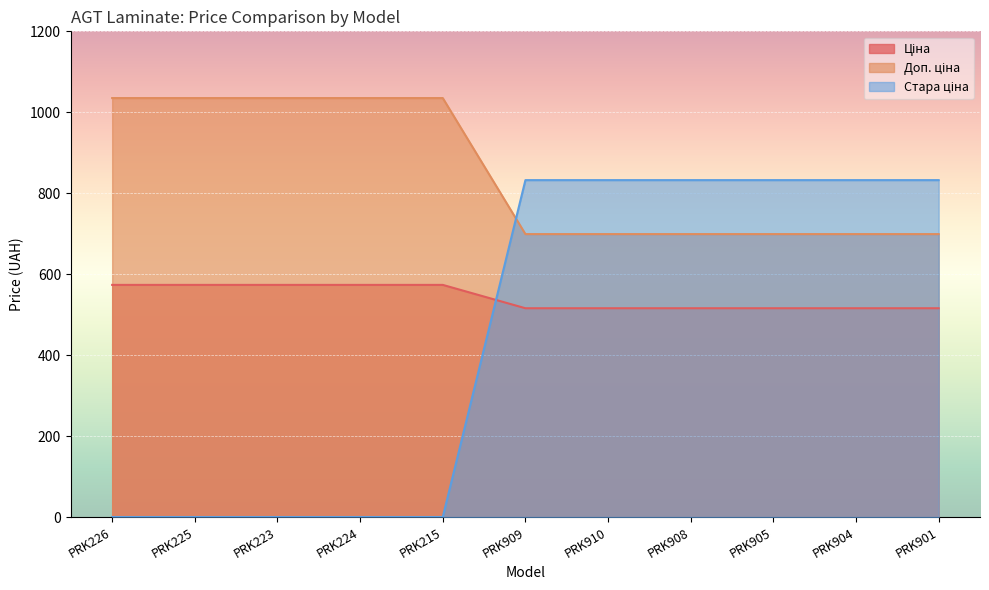

Which series has the largest total across all categories?

Доп. ціна